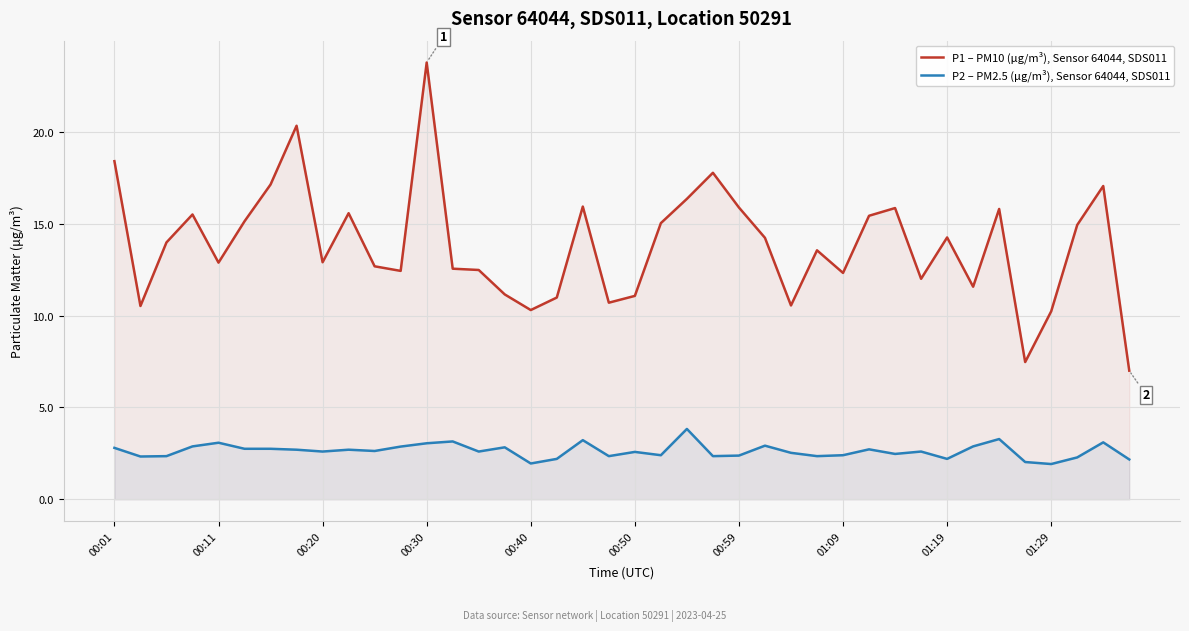

True or false: P1 – PM10 (μg/m³), Sensor 64044, SDS011 and P2 – PM2.5 (μg/m³), Sensor 64044, SDS011 intersect in this chart.

False